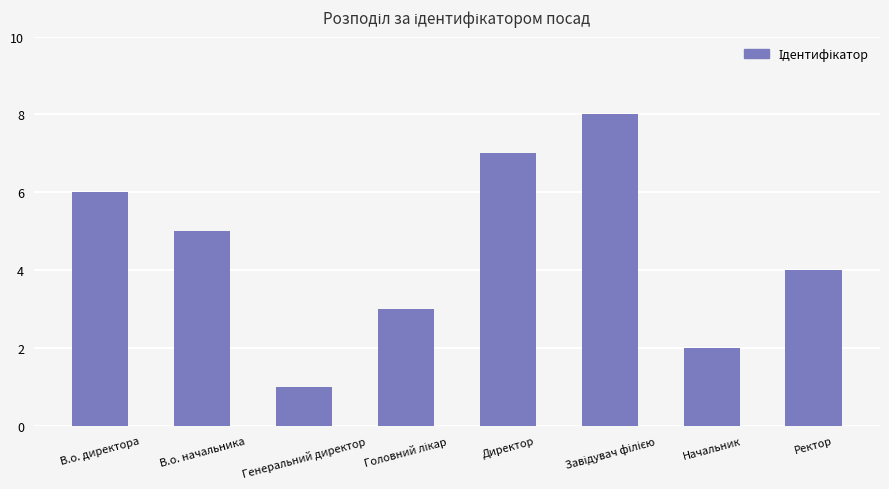

At which category does the chart reach its minimum across all series?

Генеральний директор